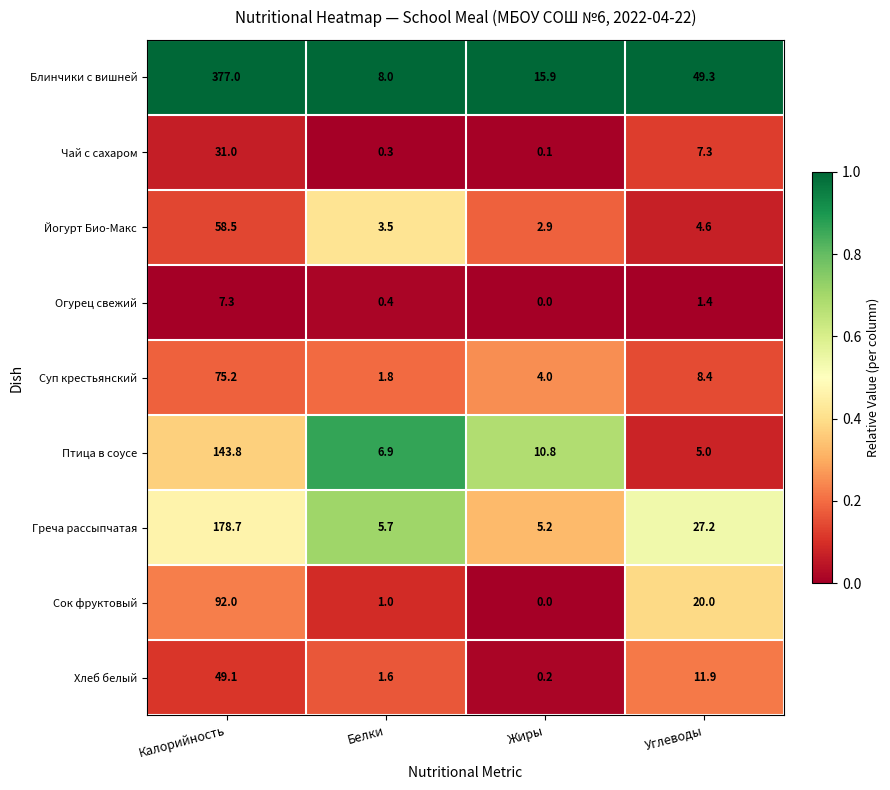

What is the difference between the second highest and second lowest values in the Птица в соусе series?

3.9